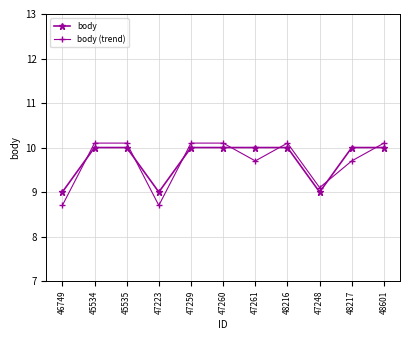

The value of body at 47260 is 13.9. True or false?

False